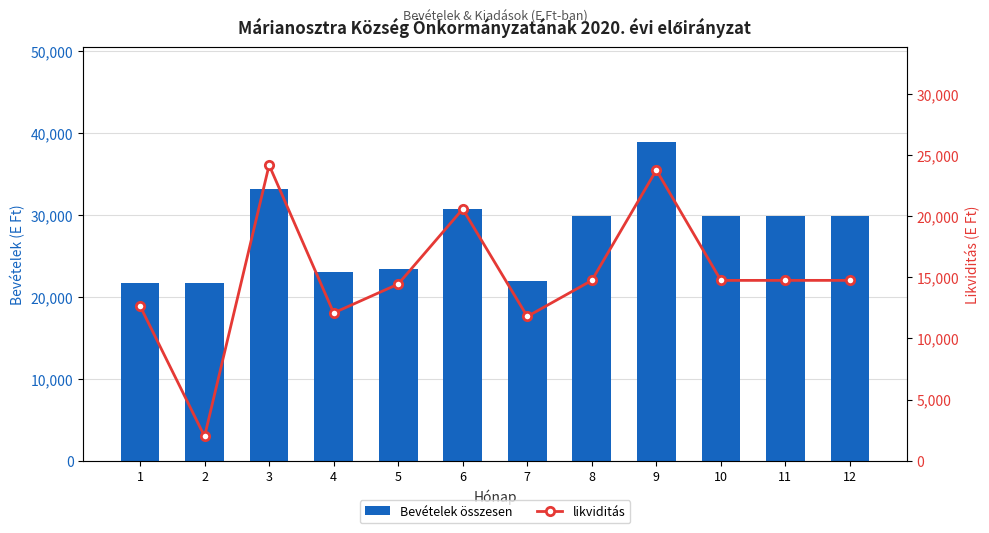

Reading left to right, list all the values displayed in this chart.

Bevételek összesen: 1=21672	2=21672	3=33199	4=22993	5=23461	6=30681	7=21891	8=29844	9=38872	10=29845	11=29846	12=29846
likviditás: 1=12659	2=1987	3=24185	4=12086	5=14447	6=20588	7=11796	8=14747	9=23775	10=14749	11=14751	12=14751